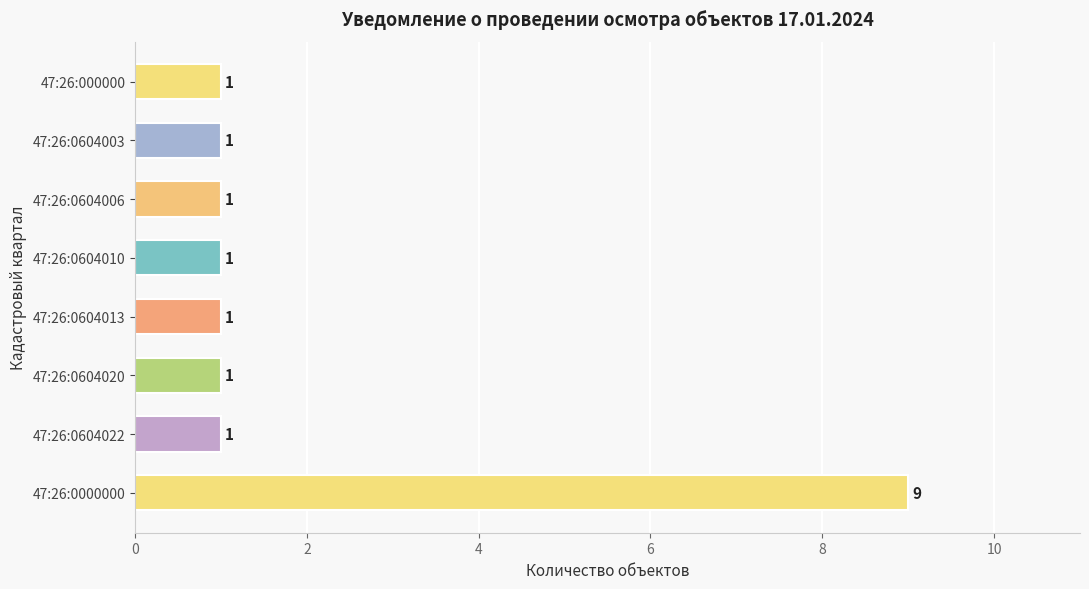

How many values are between 1 and 2?

7